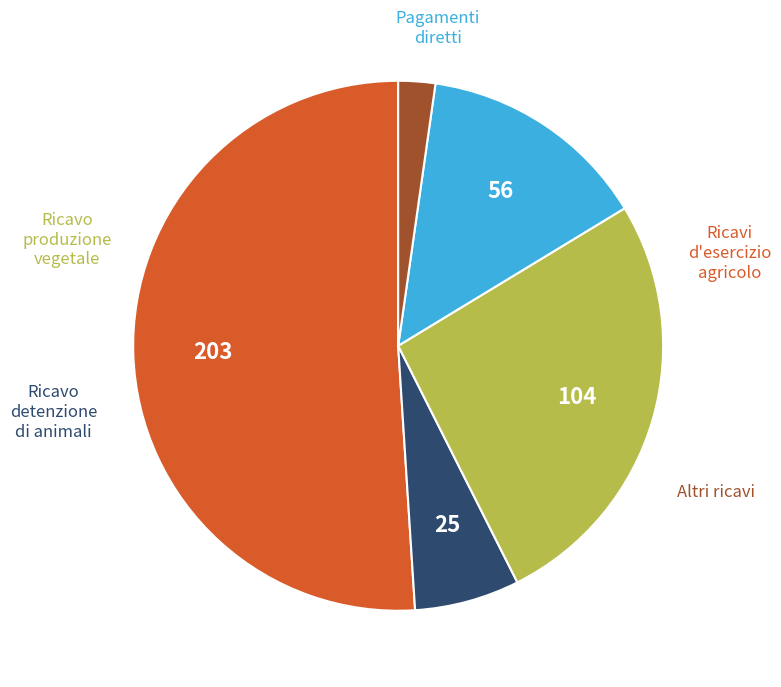

Is there a majority slice in this chart?

Yes